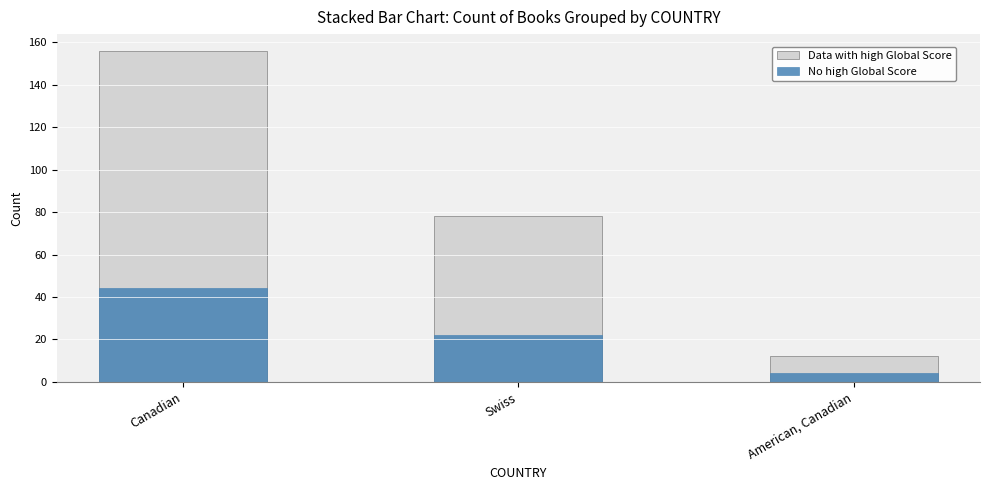

Reading right to left, extract all data points from this chart.

Data with high Global Score: American, Canadian=12	Swiss=78	Canadian=156
No high Global Score: American, Canadian=4	Swiss=22	Canadian=44